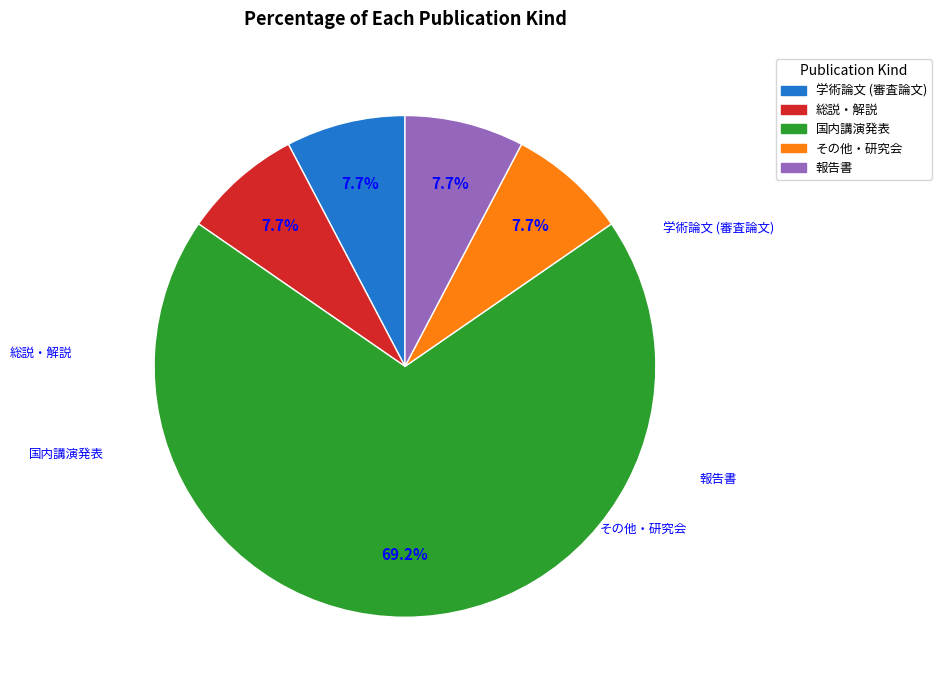

How many segments does this pie chart have?

5